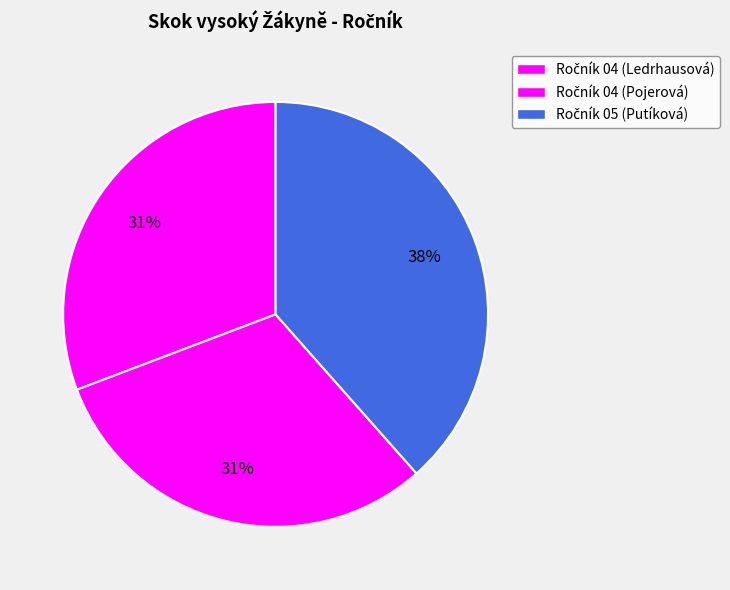

Which slice is the smallest?

Ledrhausová Sára